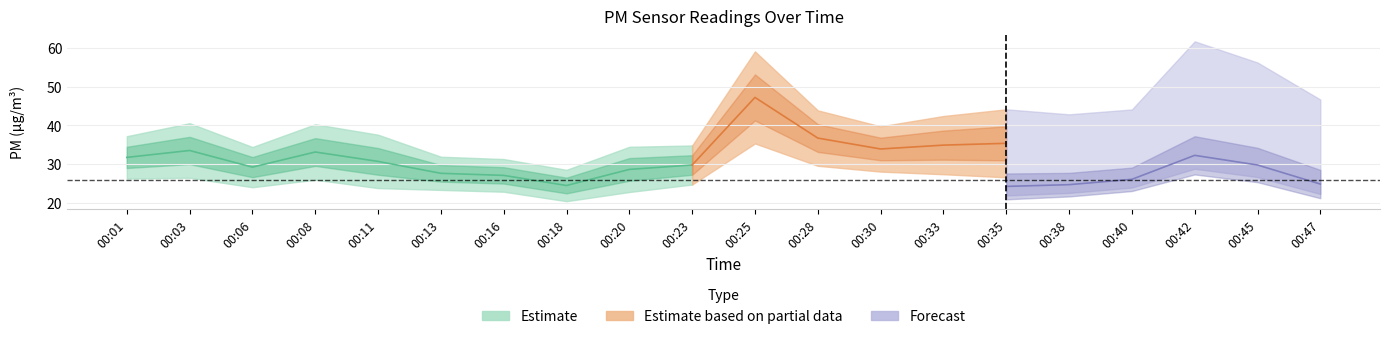

Rank the categories by P2 value from lowest to highest.

00:18, 00:20, 00:16, 00:13, 00:11, 00:06, 00:23, 00:08, 00:35, 00:01, 00:03, 00:38, 00:47, 00:33, 00:40, 00:30, 00:28, 00:45, 00:25, 00:42